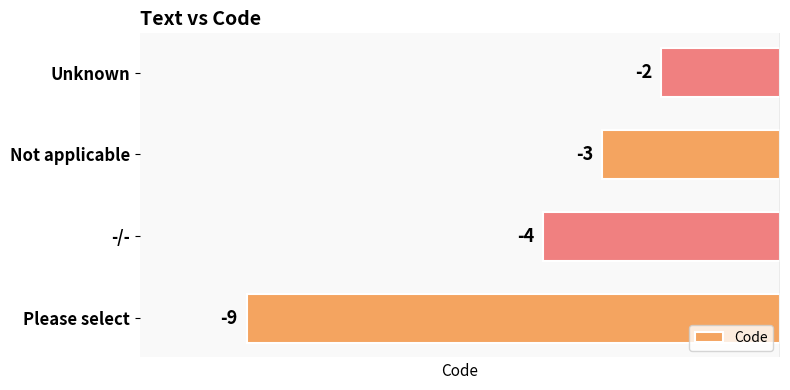

How many bars are there in total?

4